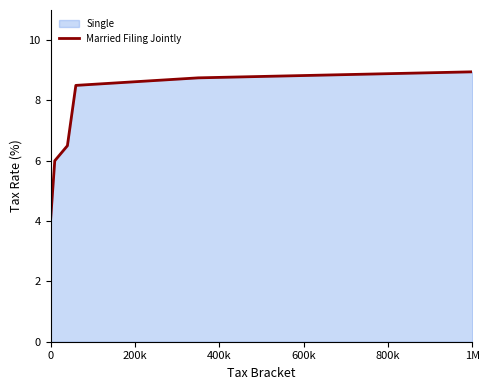

How many data points does each series have?

6